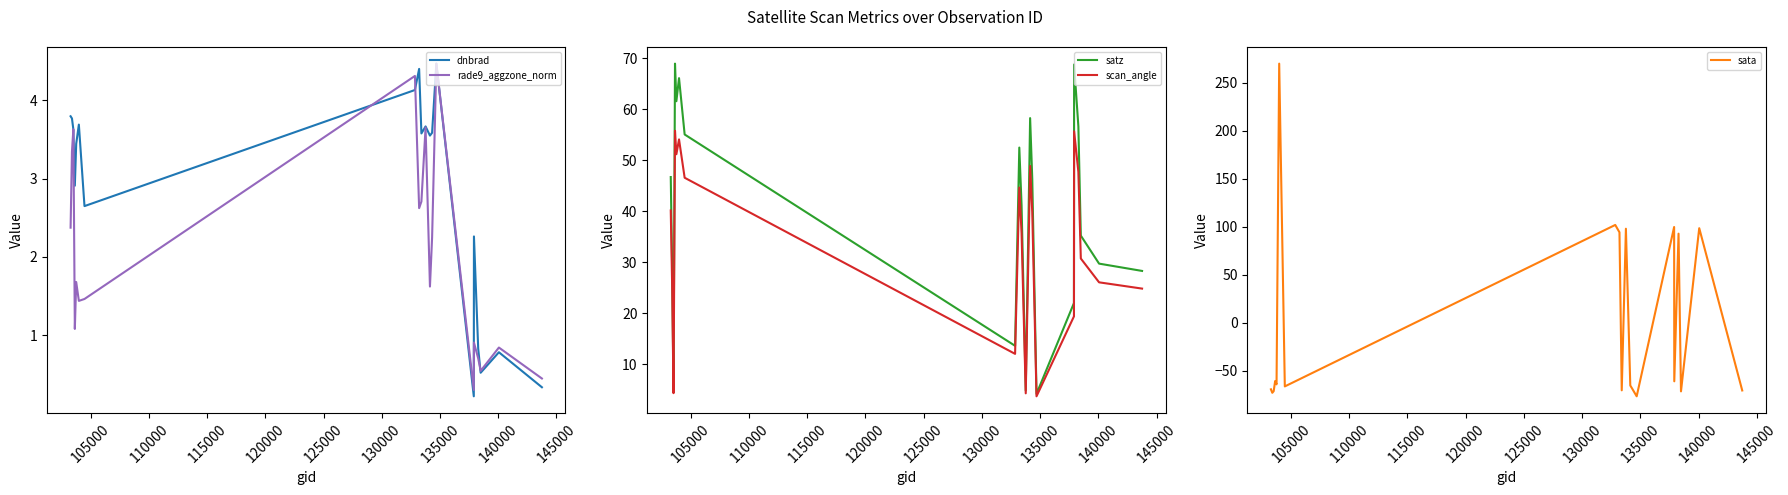

What is the highest value of the rade9_aggzone_norm series?

4.5